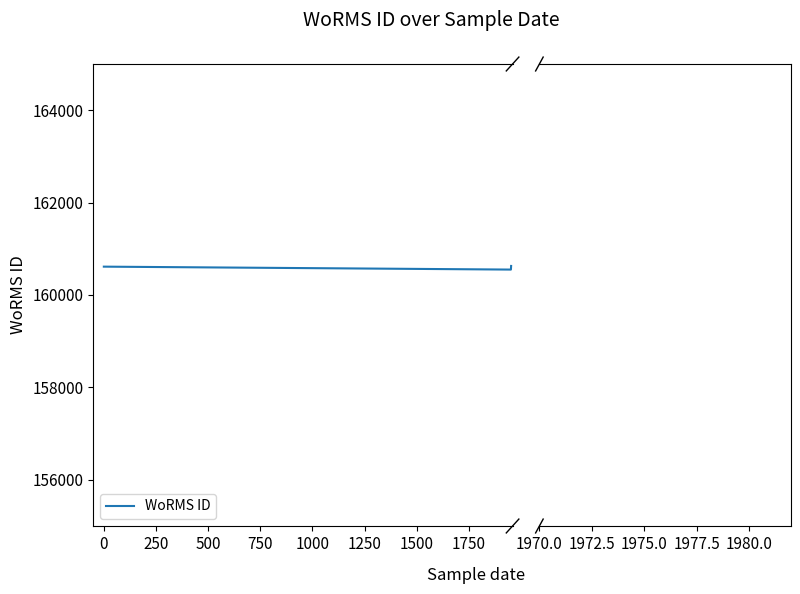

What is the minimum value shown in the chart?

160550.2